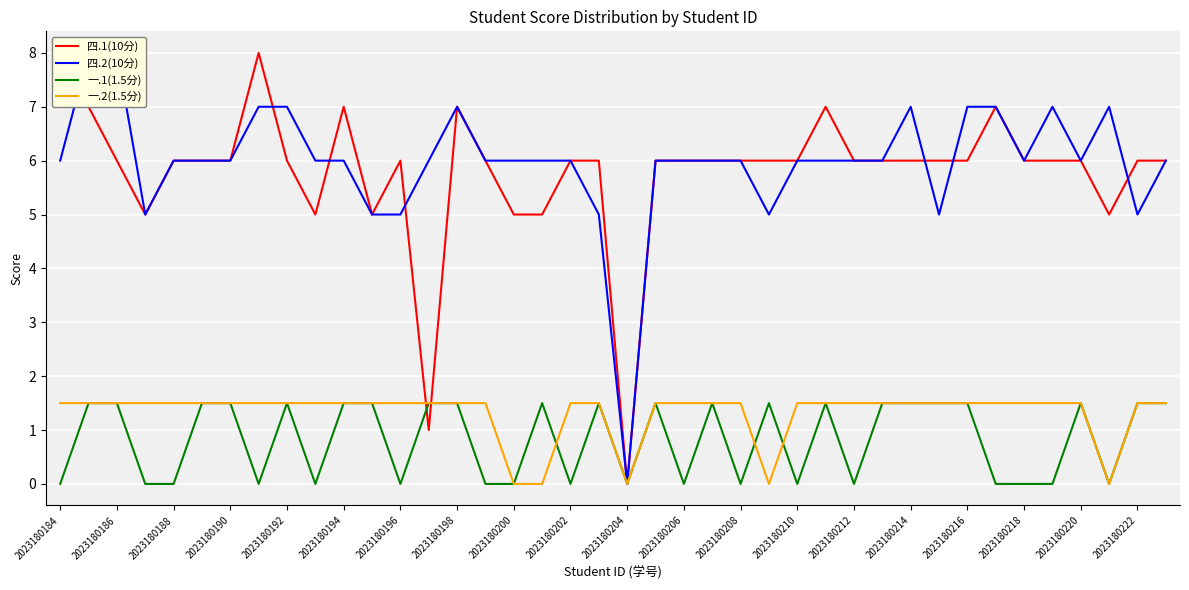

What is the approximate value of 一.2(1.5分) at 2023180216?

1.5